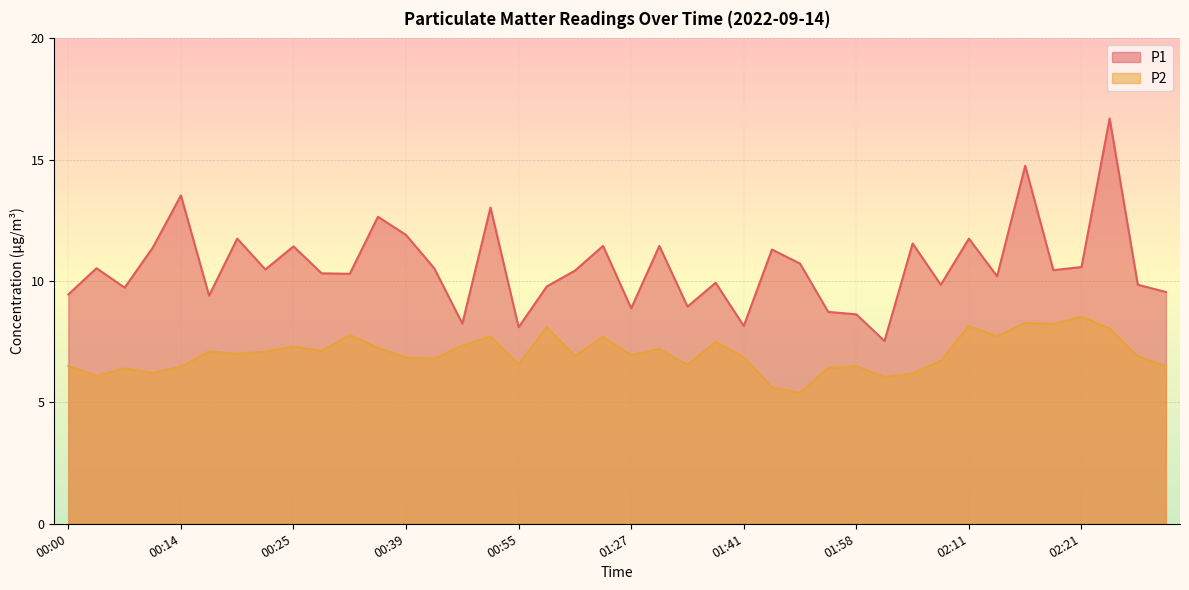

What is the minimum value shown in the chart?

5.4